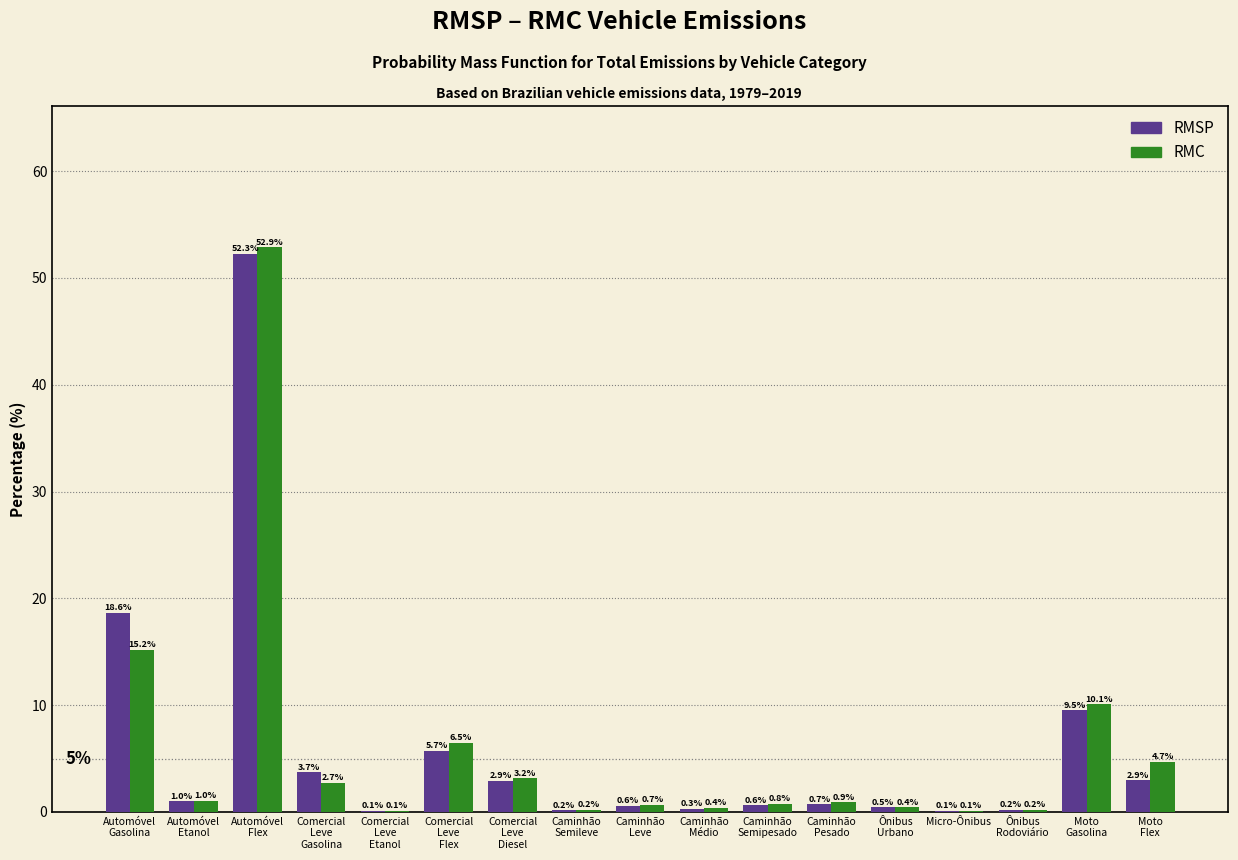

What is the maximum value shown in the chart?

52.9